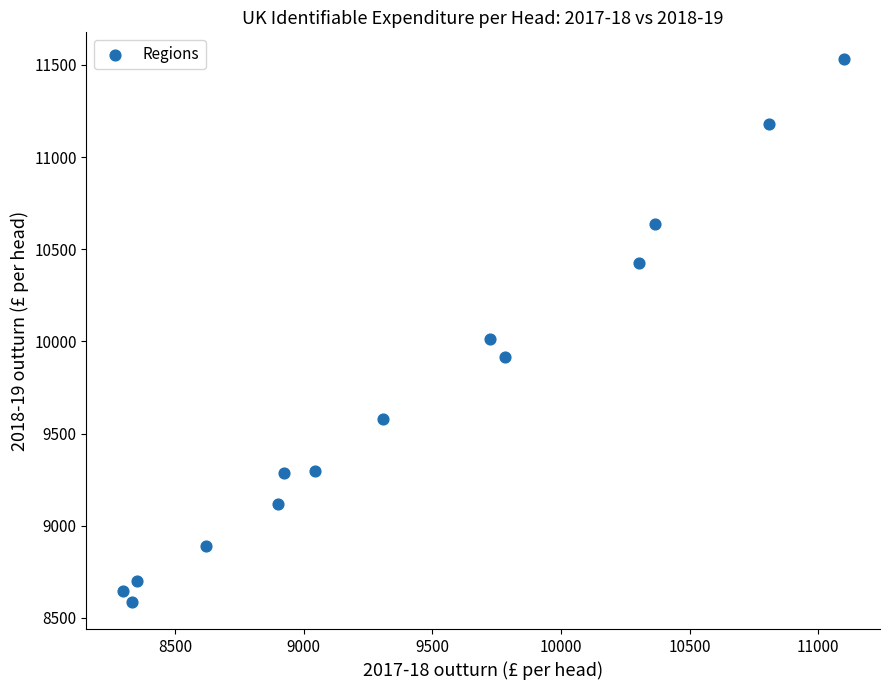

What Y value in the scatter plot is closest to 10058?

10014